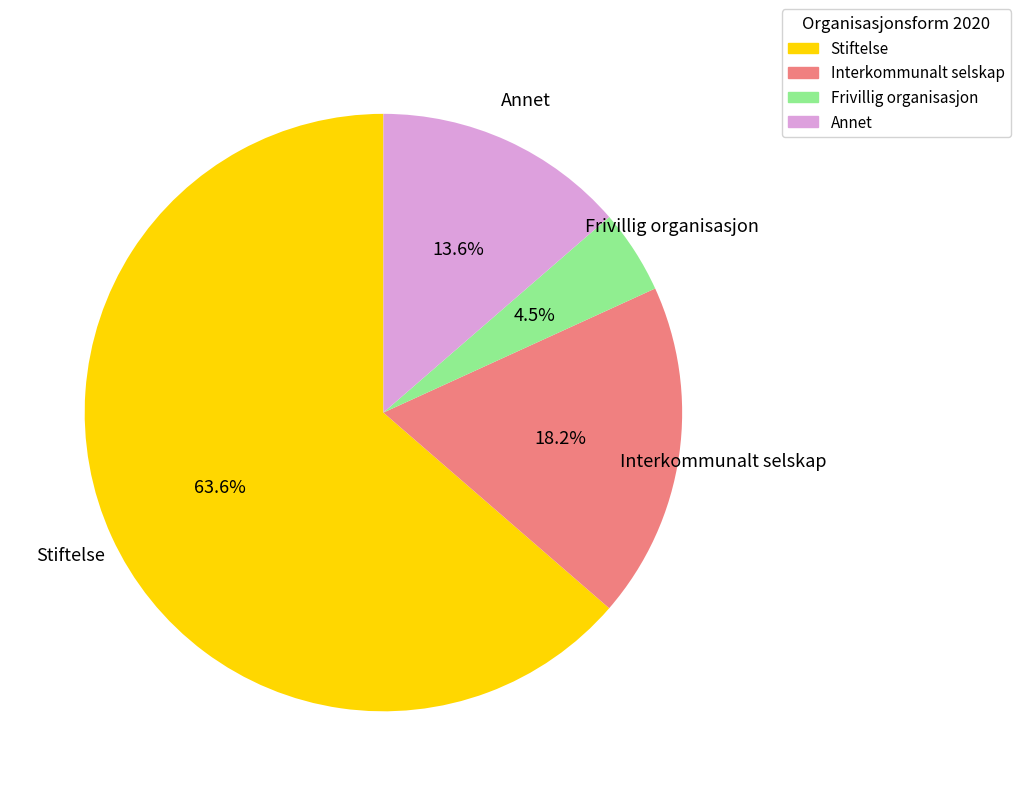

Rank the categories by value from lowest to highest.

Frivillig organisasjon, Annet, Interkommunalt selskap, Stiftelse